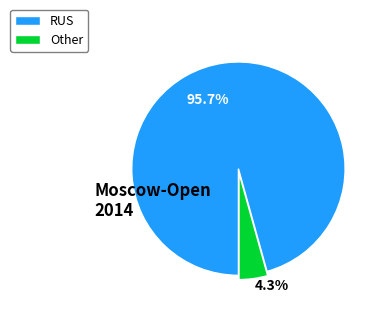

True or false: Other accounts for 12% of the total.

False